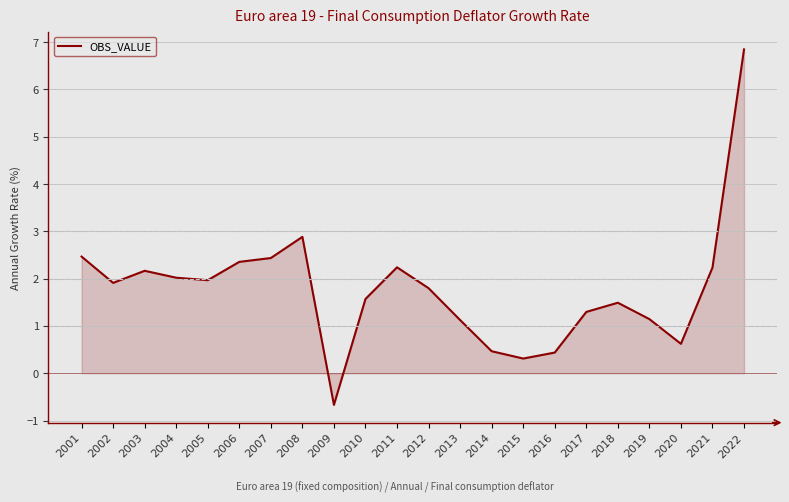

What is the minimum value shown in the chart?

-0.7